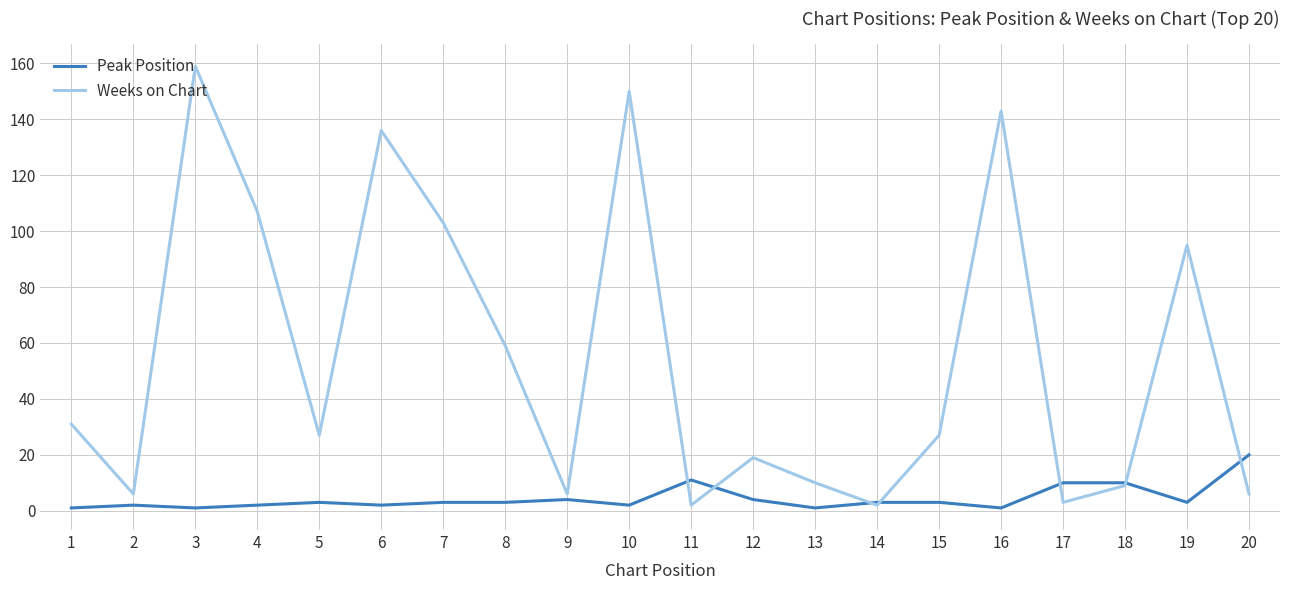

Reading left to right, extract all data points from this chart.

Peak Position: 1	2	1	2	3	2	3	3	4	2	11	4	1	3	3	1	10	10	3	20
Weeks on Chart: 31	6	159	107	27	136	103	59	6	150	2	19	10	2	27	143	3	9	95	6